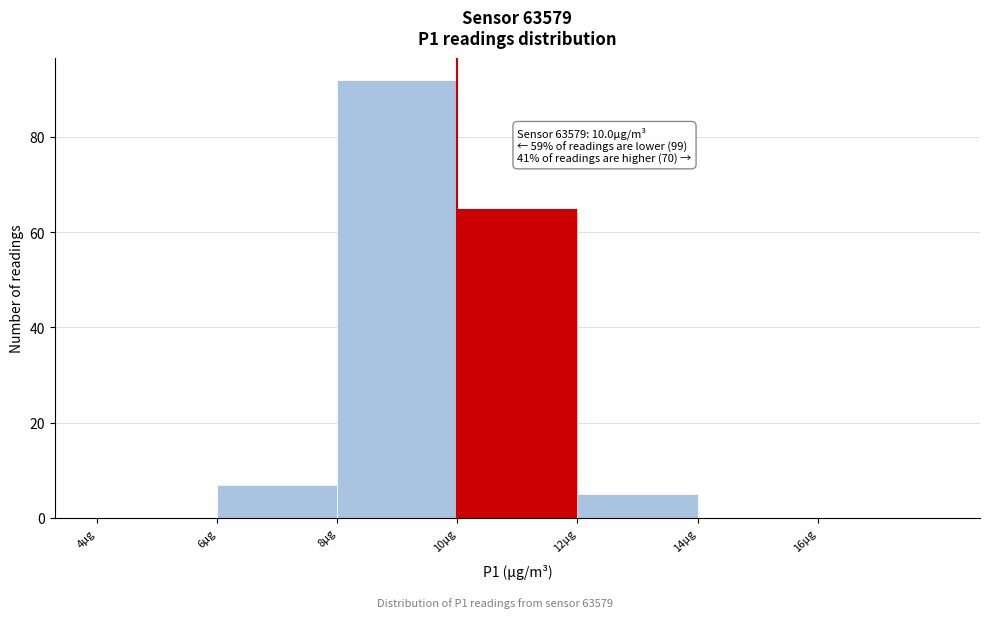

Which range on the x-axis has the tallest bar?

8 to 10